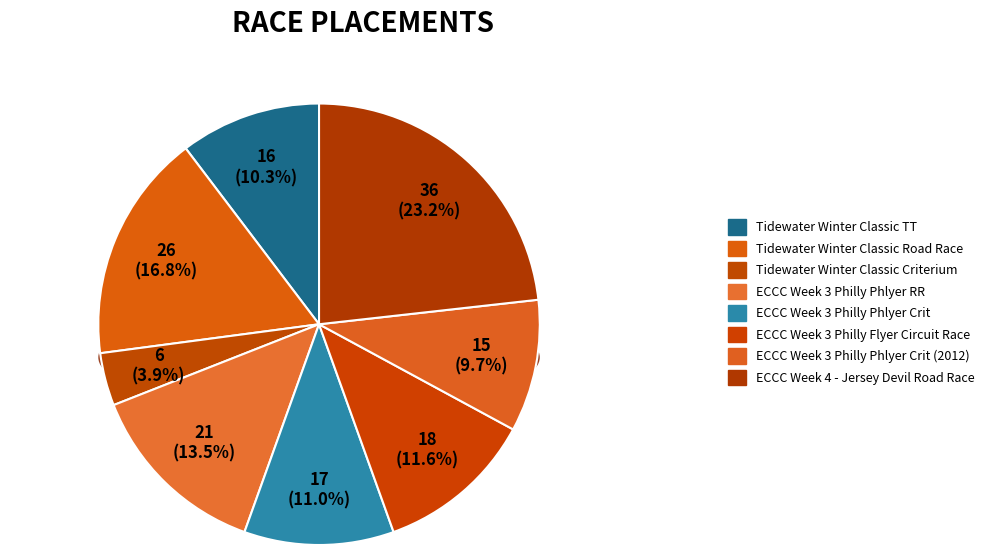

Is there any slice that represents more than half of the pie?

No